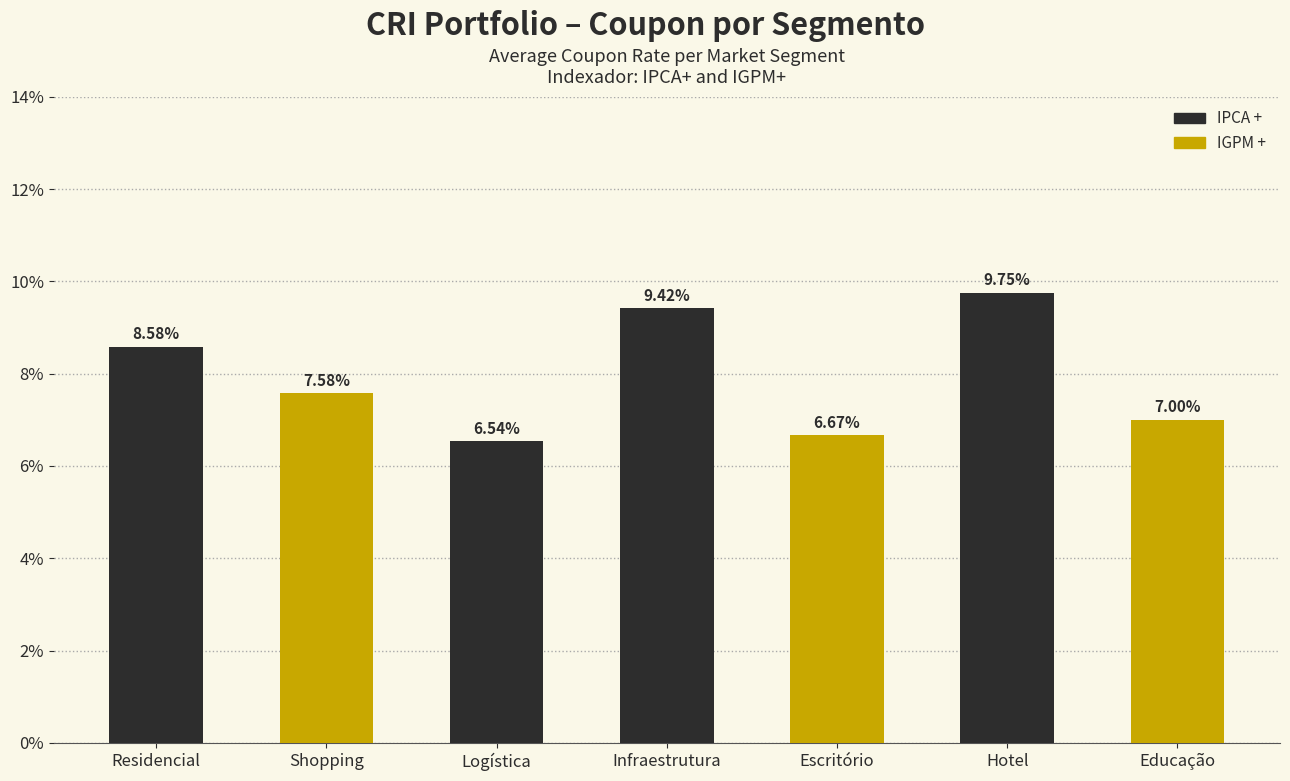

Between Infraestrutura and Shopping, which is larger?

Infraestrutura